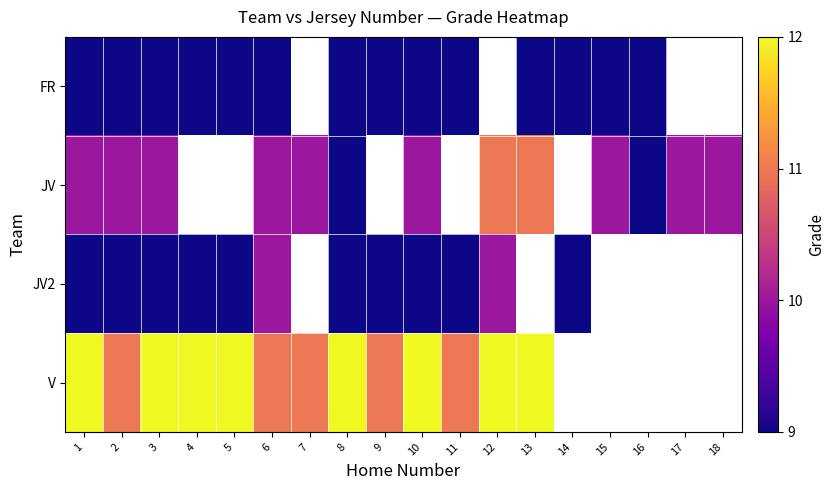

Is it true that FR equals 14.9 at 15?

False